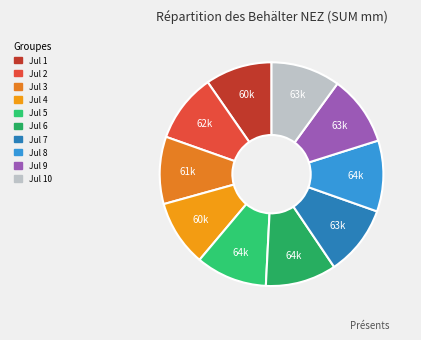

Count the number of slices in the pie.

10